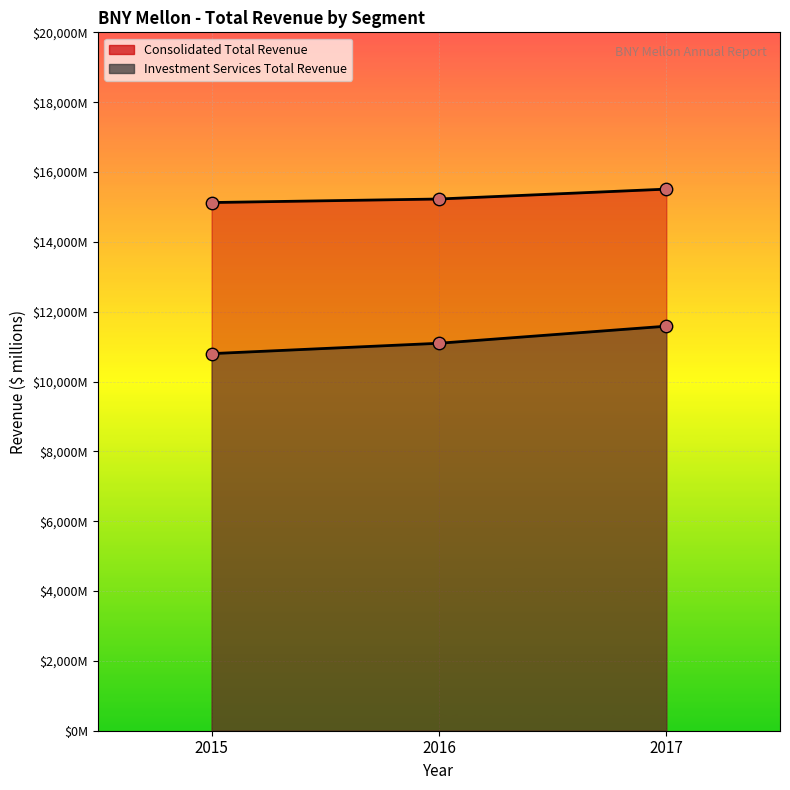

What are all the series names shown in the legend?

Consolidated Total Revenue, Investment Services Total Revenue